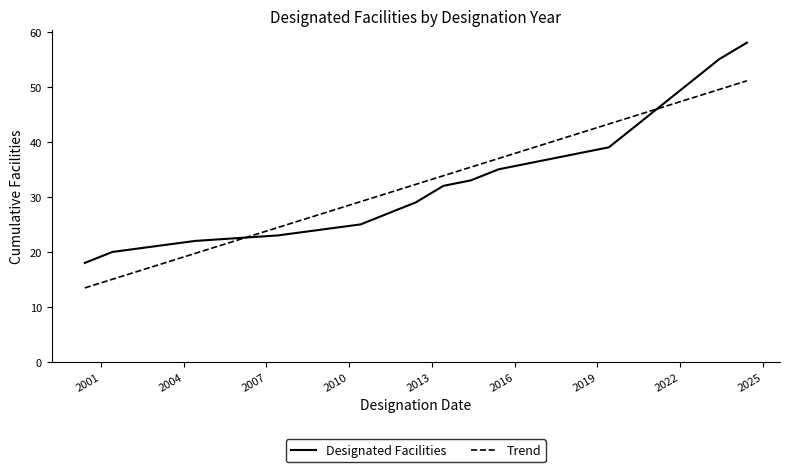

True or false: Trend has more than 2 points higher than both neighbors.

False